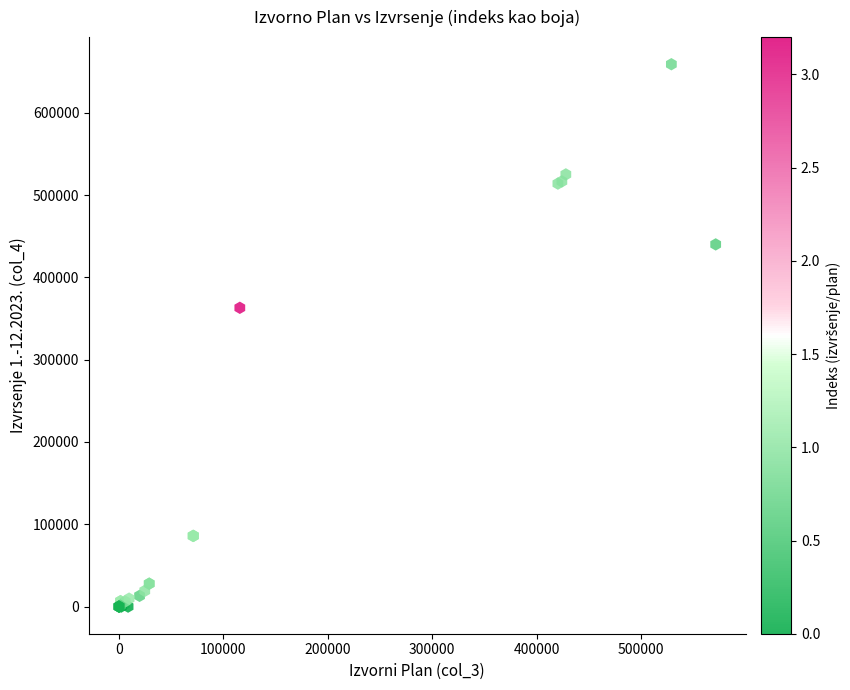

What Y value in the scatter plot is closest to 329492?

363039.0